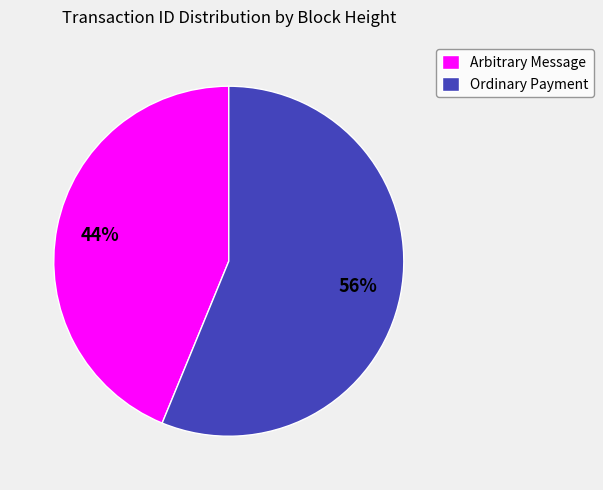

To the nearest percent, what is the average slice percentage?

50%